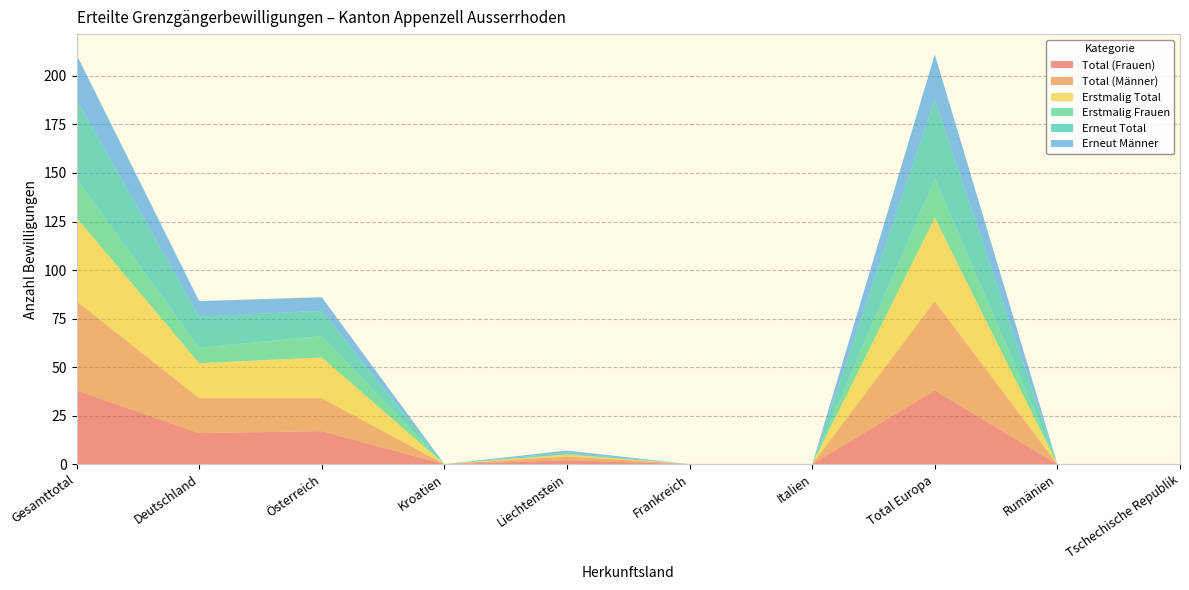

Reading left to right, list all the values displayed in this chart.

Total (Frauen): Gesamttotal=38	Deutschland=16	Österreich=17	Kroatien=0	Liechtenstein=2	Frankreich=0	Italien=0	Total Europa=38	Rumänien=0	Tschechische Republik=0
Total (Männer): Gesamttotal=46	Deutschland=18	Österreich=17	Kroatien=0	Liechtenstein=2	Frankreich=0	Italien=0	Total Europa=46	Rumänien=0	Tschechische Republik=0
Erstmalig Total: Gesamttotal=43	Deutschland=18	Österreich=21	Kroatien=0	Liechtenstein=1	Frankreich=0	Italien=0	Total Europa=43	Rumänien=0	Tschechische Republik=0
Erstmalig Frauen: Gesamttotal=20	Deutschland=8	Österreich=11	Kroatien=0	Liechtenstein=0	Frankreich=0	Italien=0	Total Europa=20	Rumänien=0	Tschechische Republik=0
Erneut Total: Gesamttotal=41	Deutschland=16	Österreich=13	Kroatien=0	Liechtenstein=1	Frankreich=0	Italien=0	Total Europa=41	Rumänien=0	Tschechische Republik=0
Erneut Männer: Gesamttotal=23	Deutschland=8	Österreich=7	Kroatien=0	Liechtenstein=1	Frankreich=0	Italien=0	Total Europa=23	Rumänien=0	Tschechische Republik=0